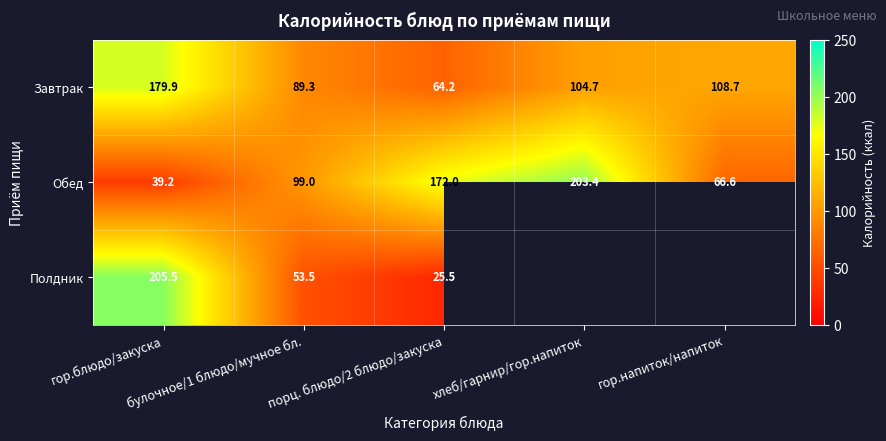

At which category is the sum across all series the highest?

гор.блюдо/закуска